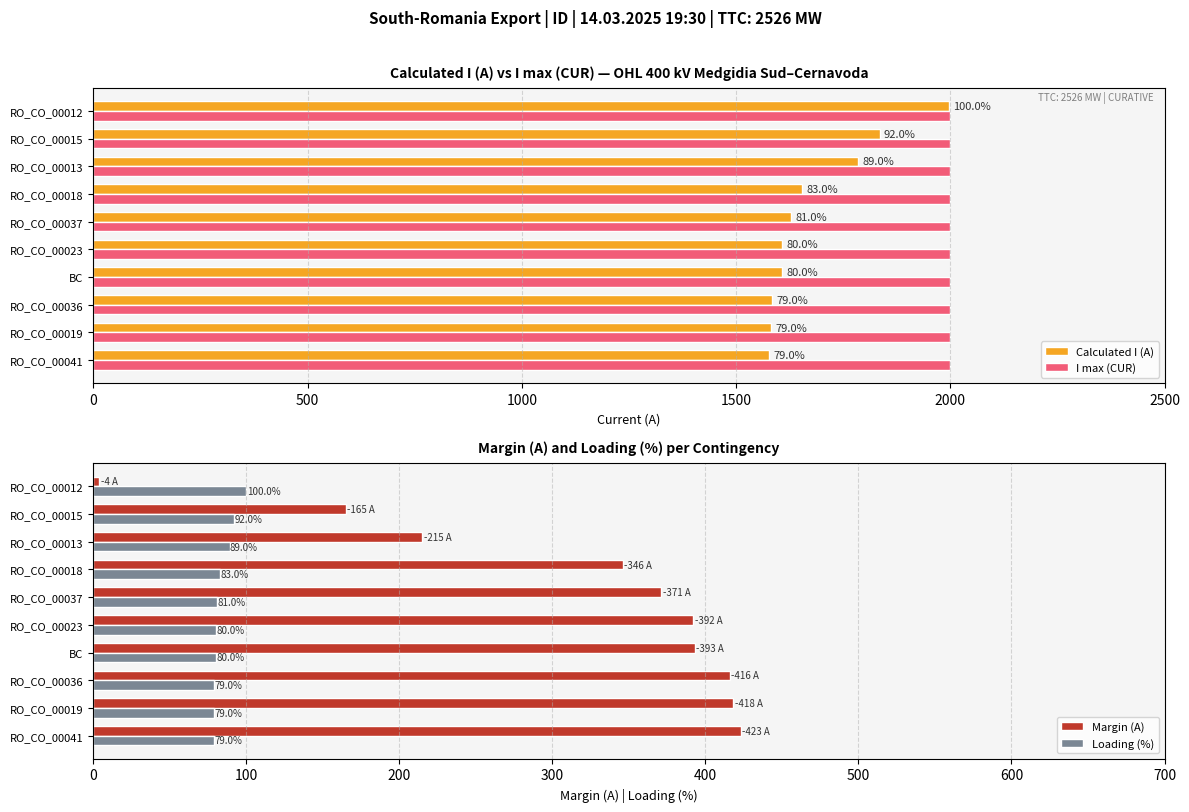

At how many categories does at least one series exceed 709?

10